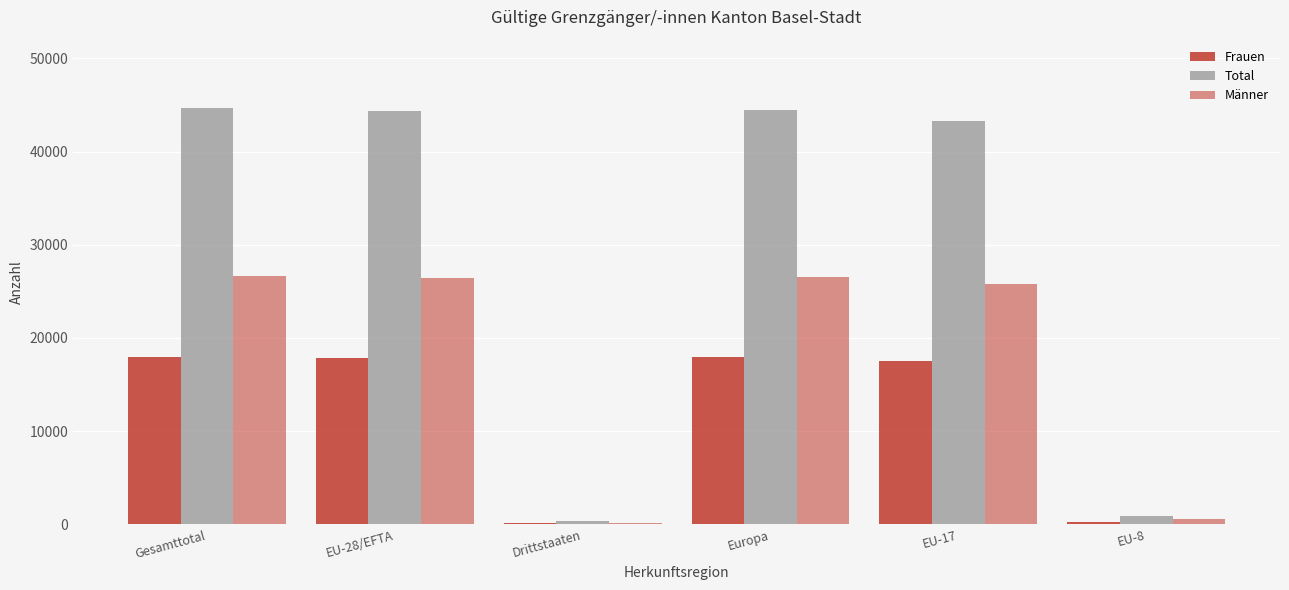

How many groups of bars are there?

6